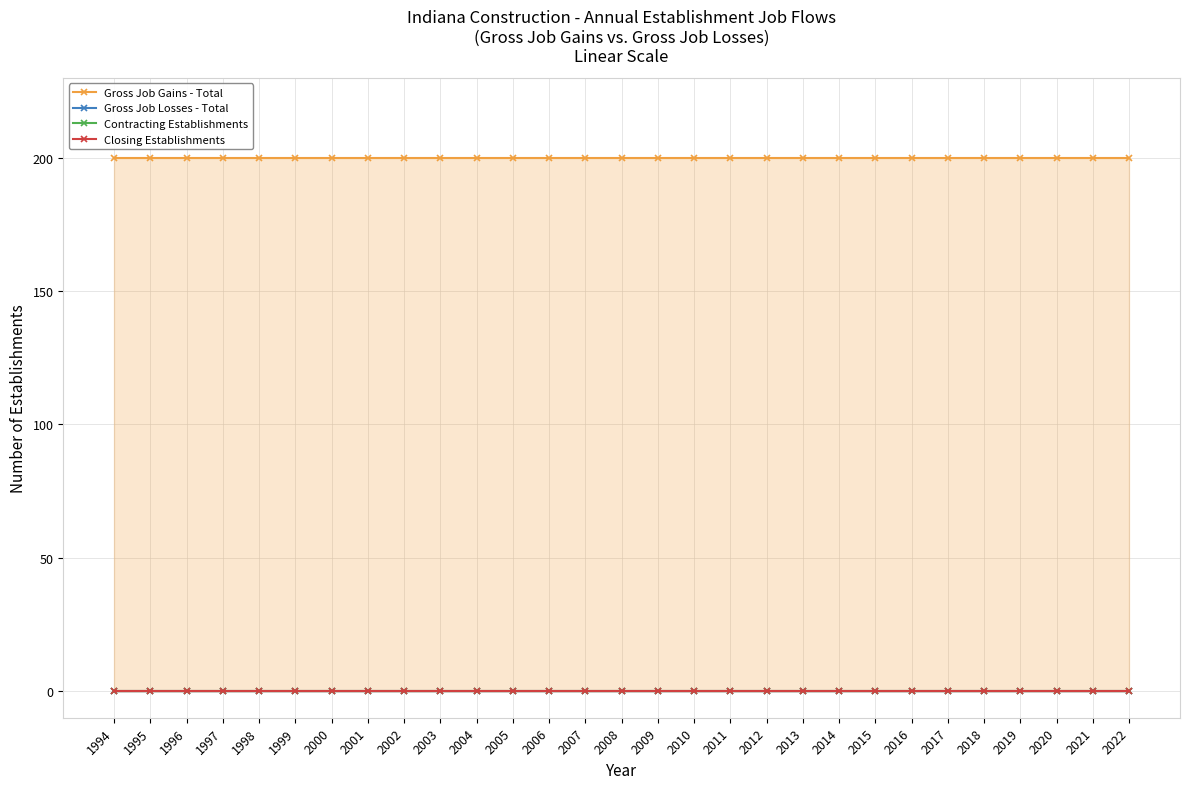

Where is Gross Job Gains - Total nearest to the value 200?

1994